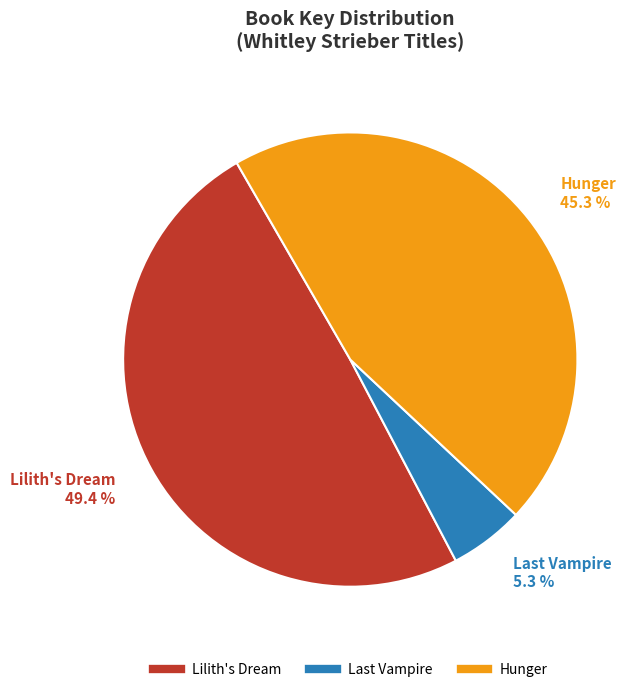

Is there a majority slice in this chart?

No